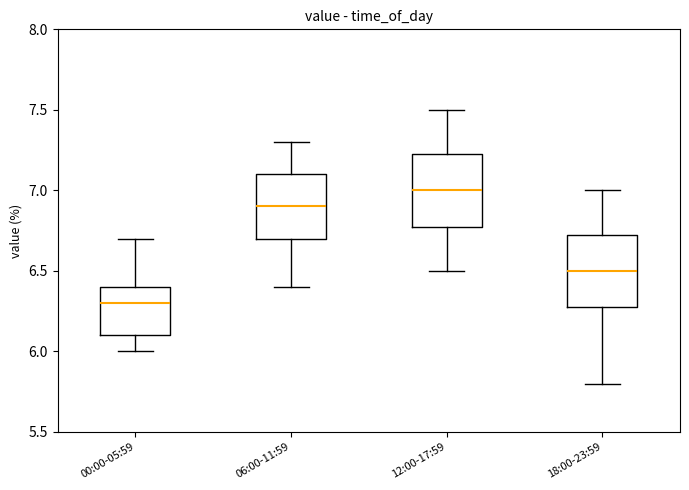

Which box's median line is the highest?

12:00-17:59